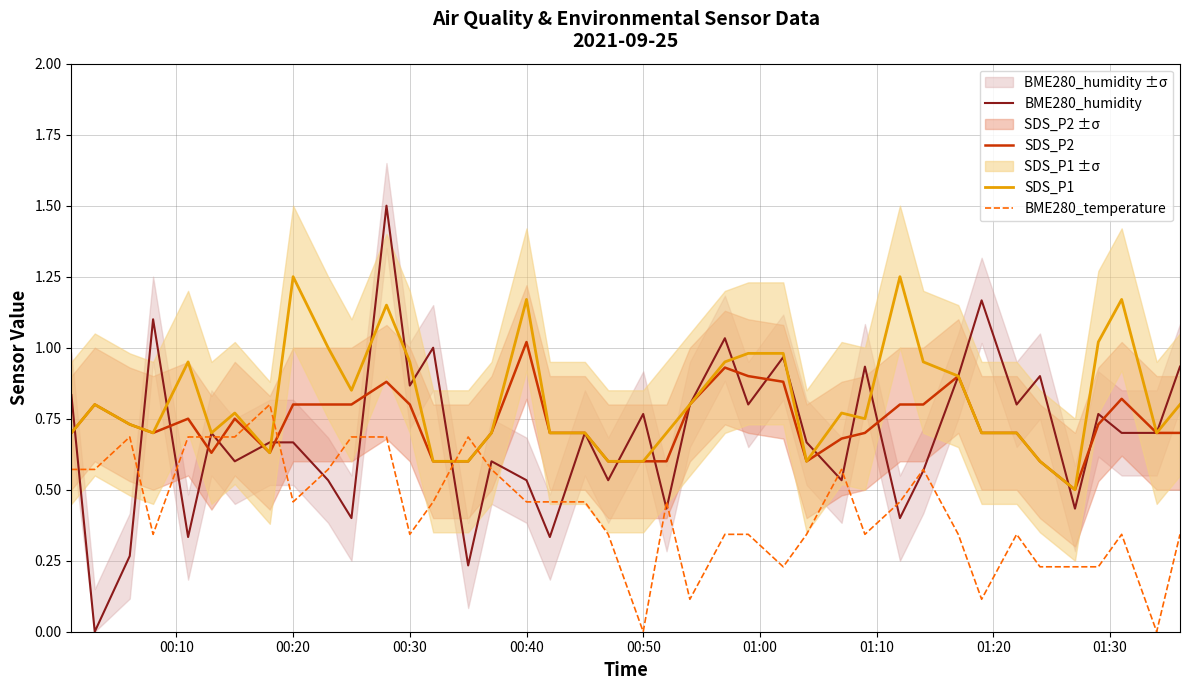

What are all the series names shown in the legend?

BME280_humidity, SDS_P2, SDS_P1, BME280_temperature